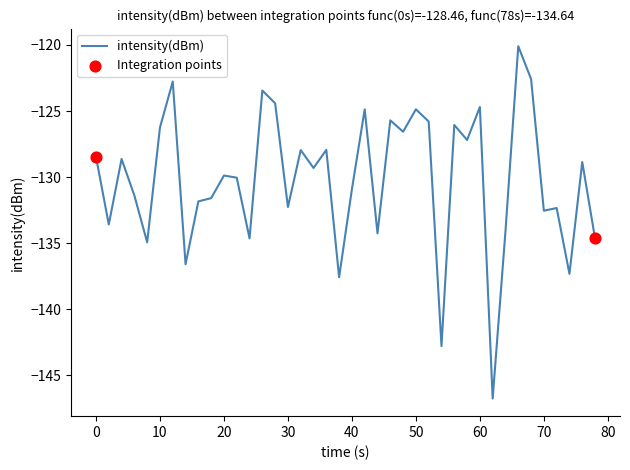

What is the smallest value displayed?

-146.8